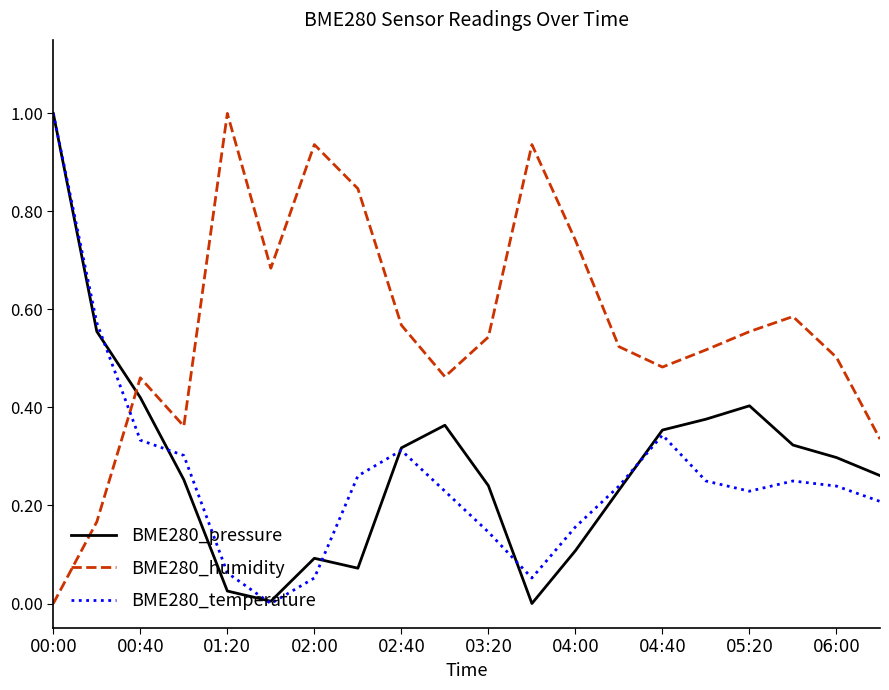

What is the greatest value displayed?

1.0